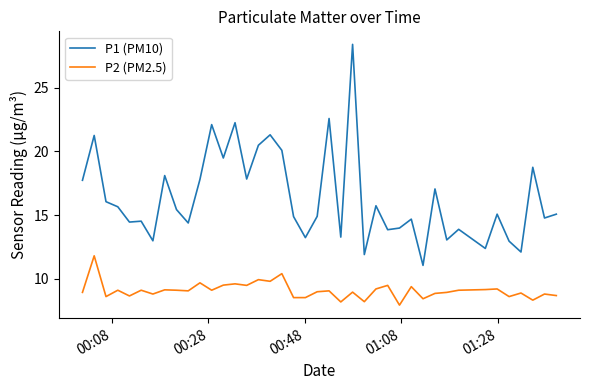

Which series has the largest range (max minus min)?

P1 (PM10)